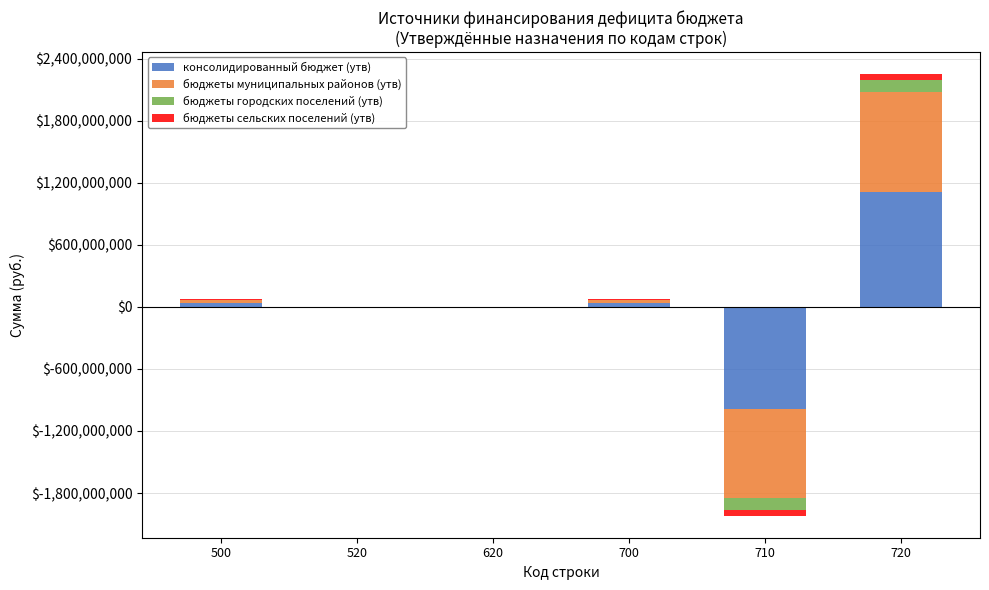

At which category is the sum across all series the highest?

720